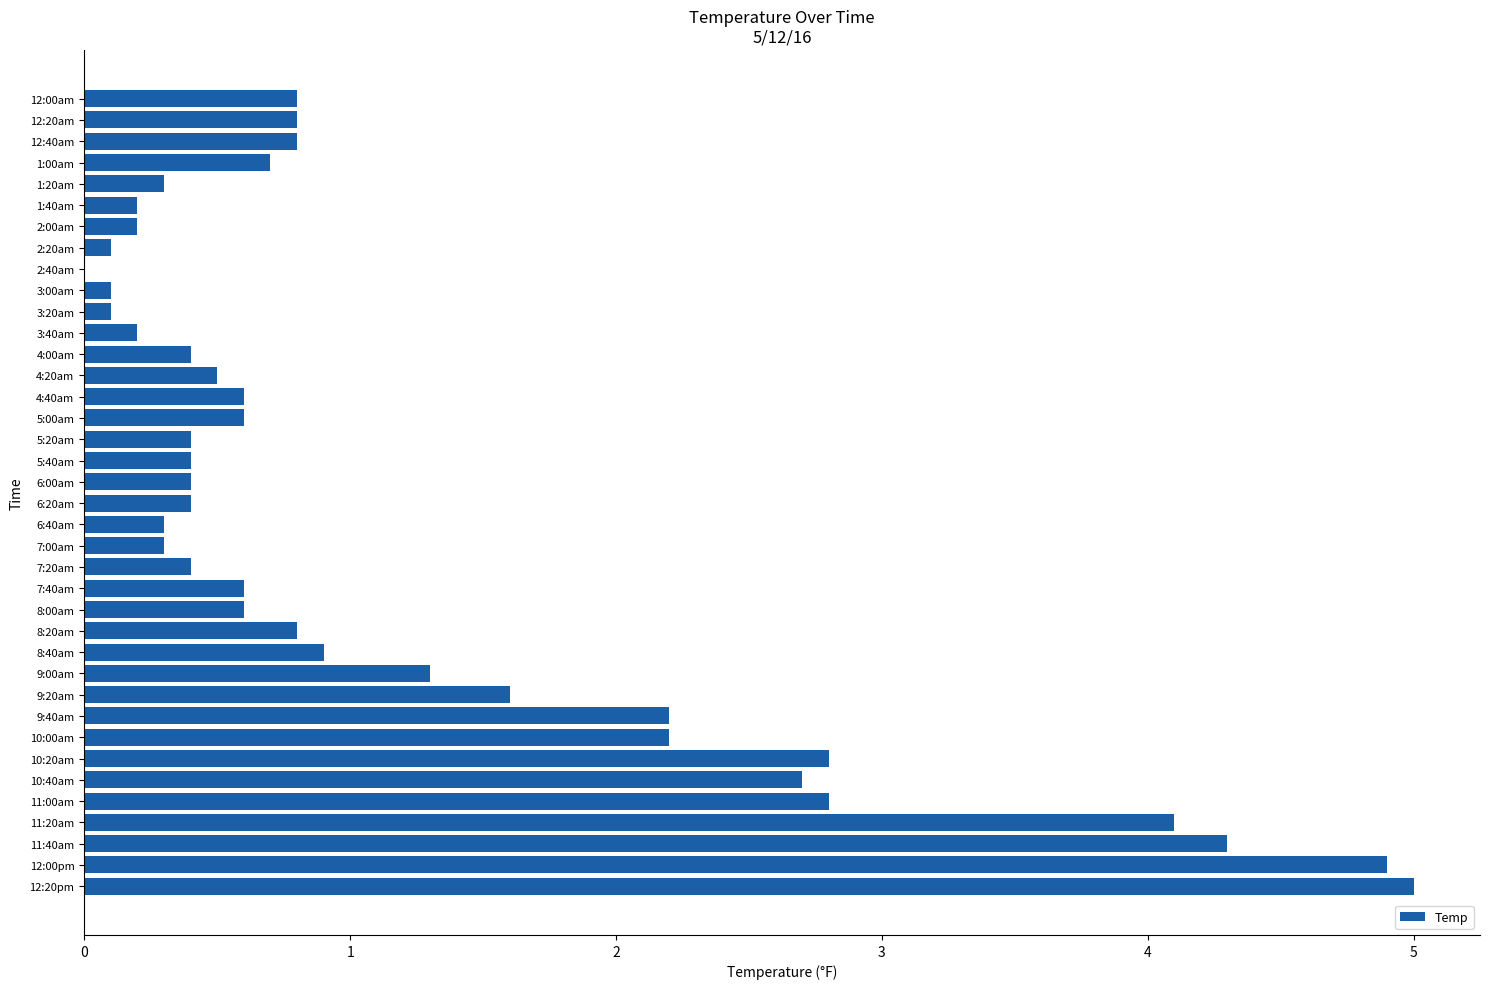

True or false: the data shows 0.6 at 8:00am.

True